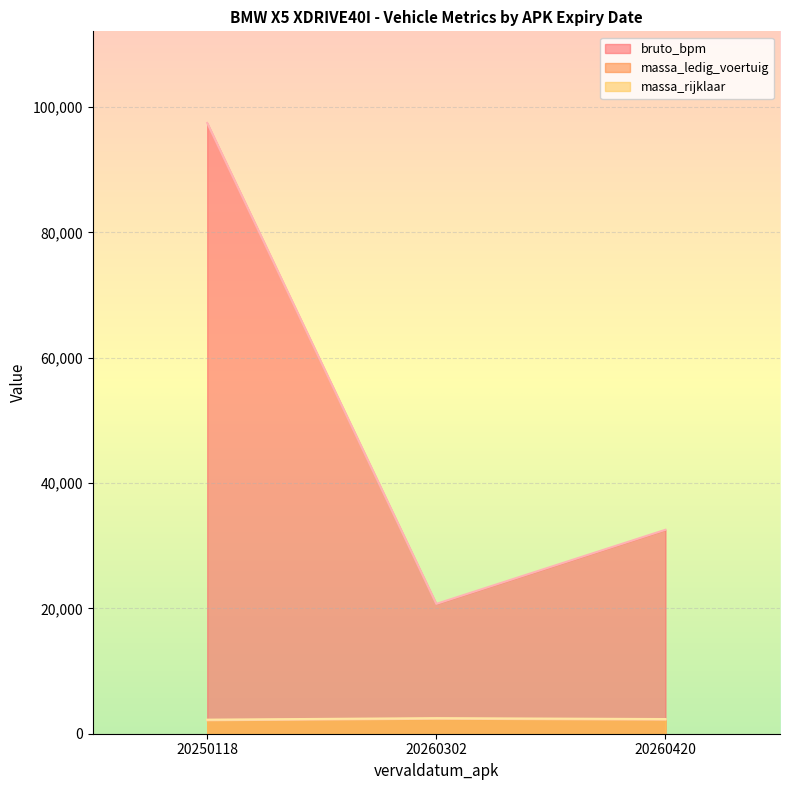

How many bruto_bpm values are between 20717 and 97449?

3